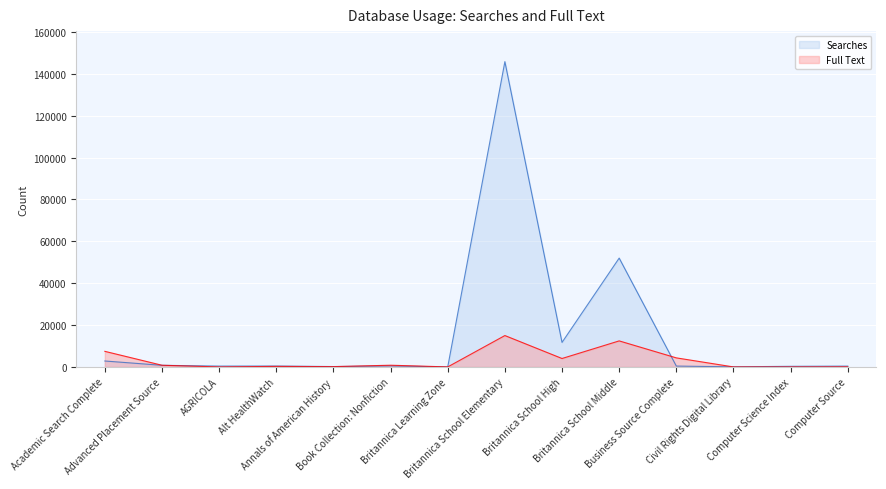

True or false: Full Text and Searches cross at least once.

True